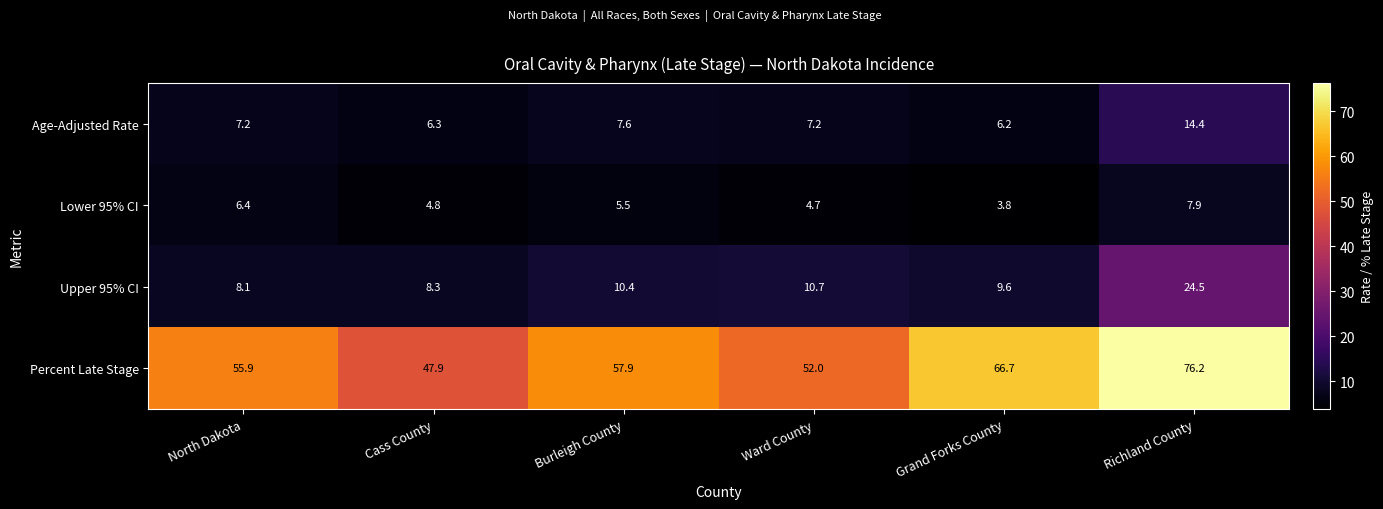

Read the Age-Adjusted Rate value at North Dakota.

7.2